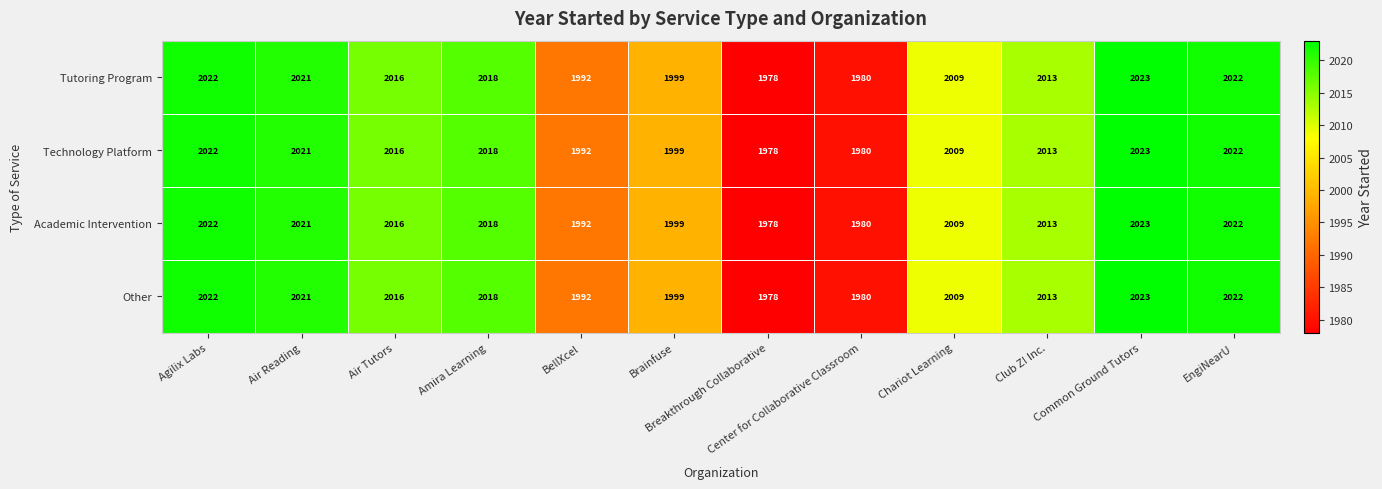

At which label is Other closest to 2000?

Brainfuse